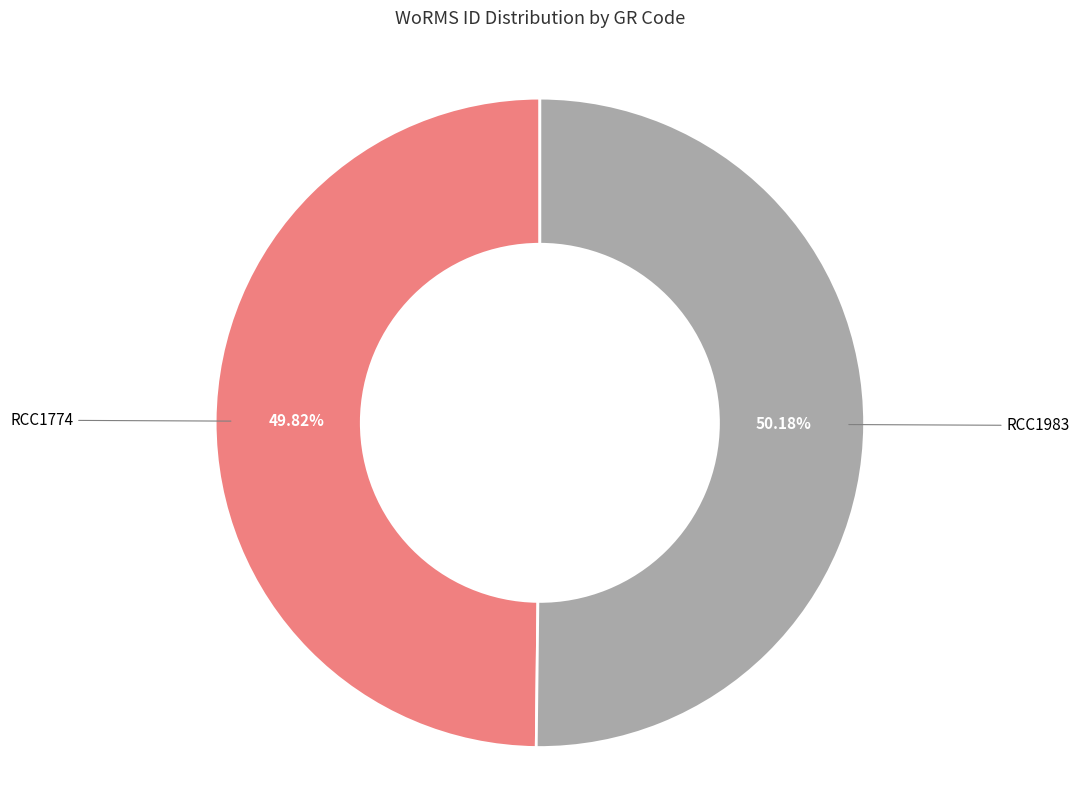

Approximately how many times larger is the value at RCC1774 compared to RCC1983?

1.0